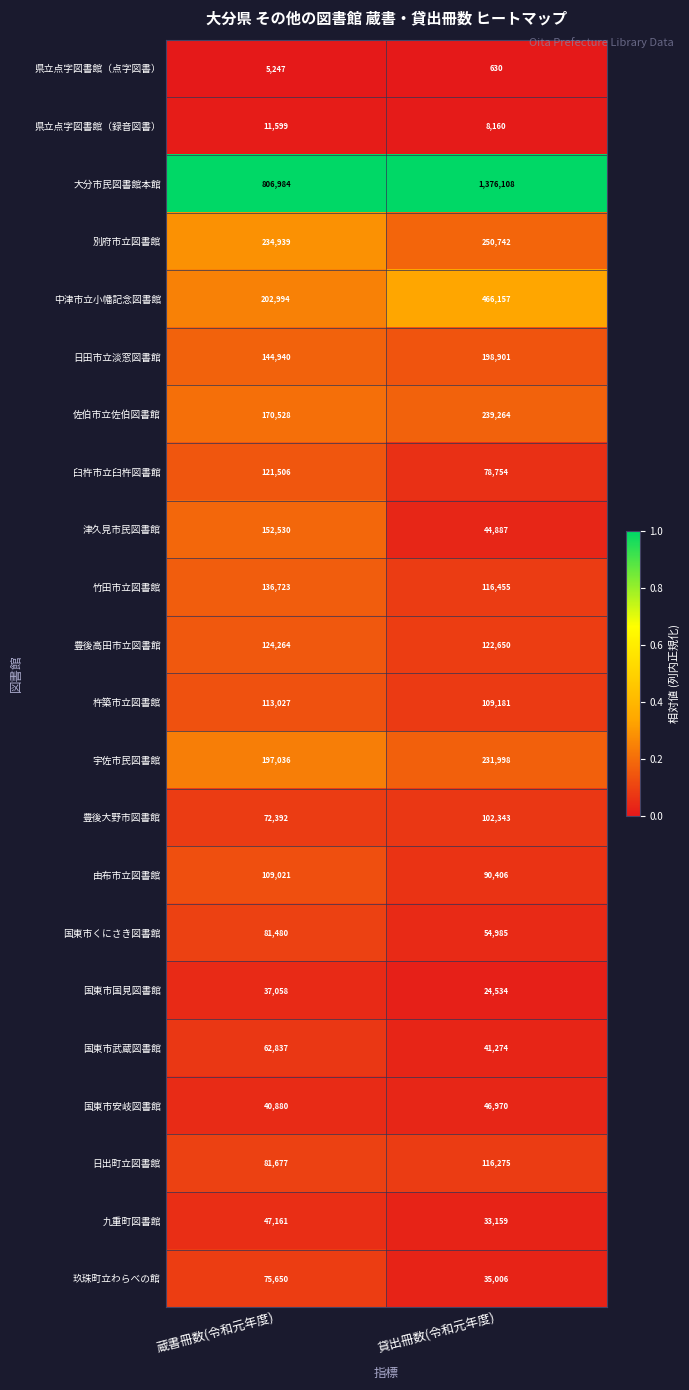

What is the difference between the highest and lowest values at 貸出冊数(令和元年度)?

1375478